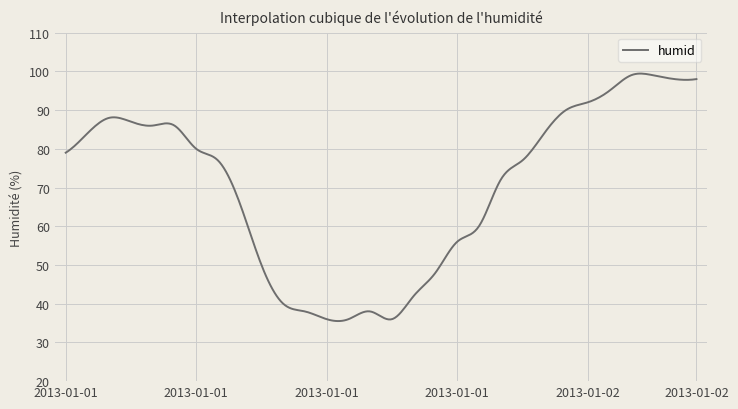

What is the greatest value displayed?

99.4